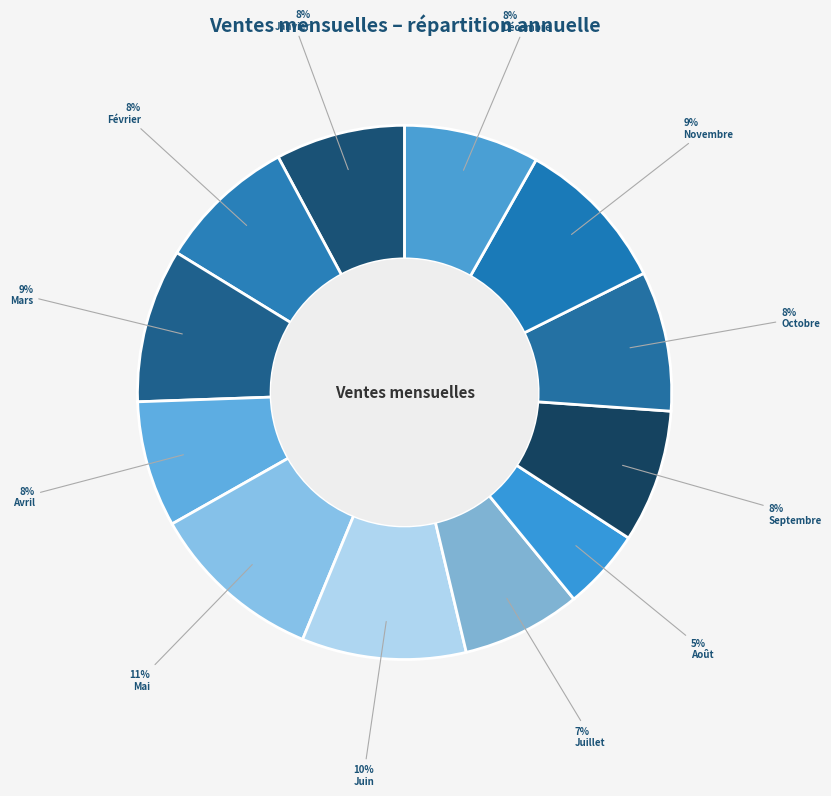

Which has a higher value, Octobre or Juin?

Juin